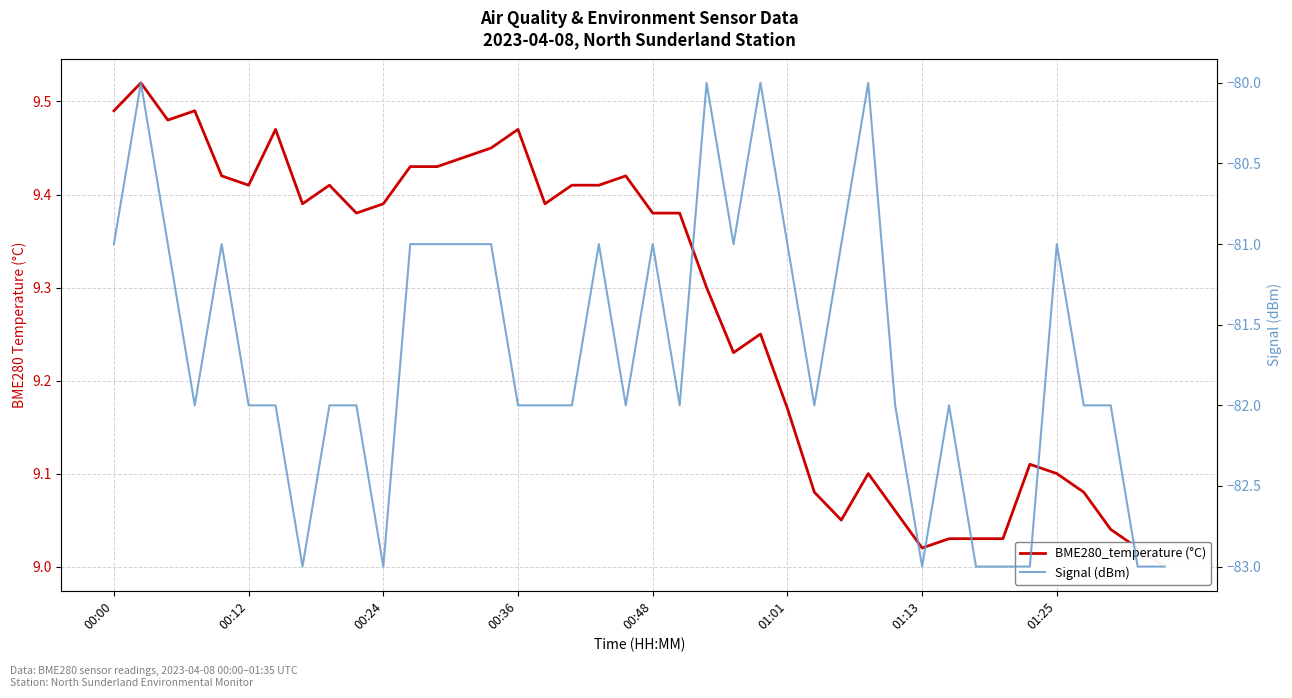

The BME280_temperature (°C) series shows 9.0 at 33. True or false?

True